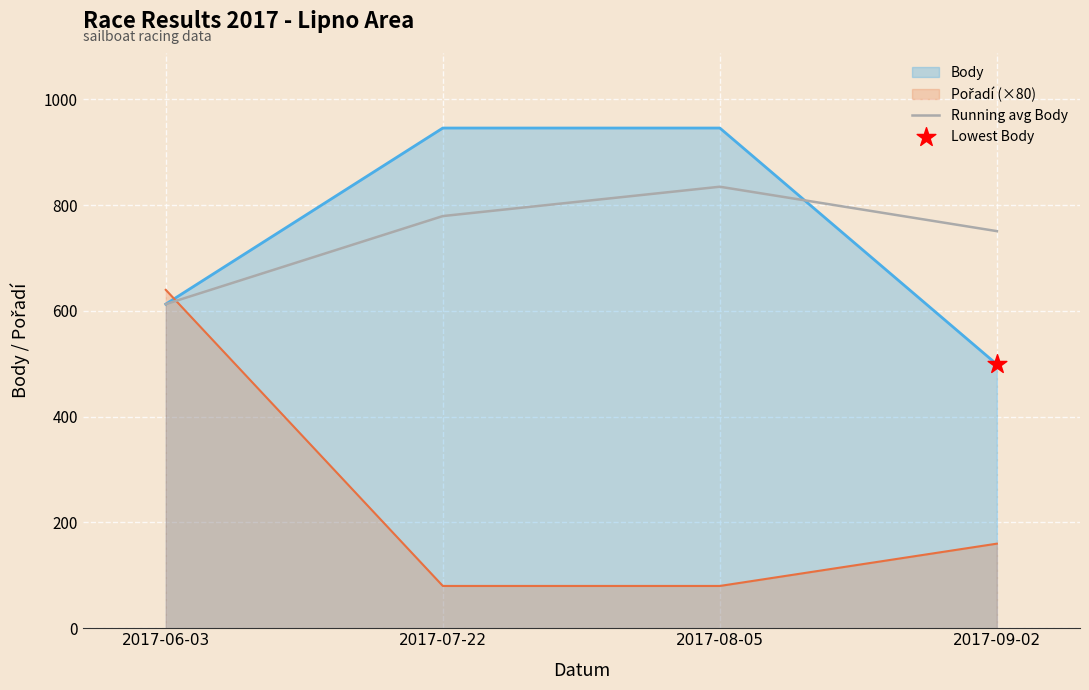

Is the value of Running avg Body at 2017-09-02 greater than the value of Body at 2017-06-03?

Yes